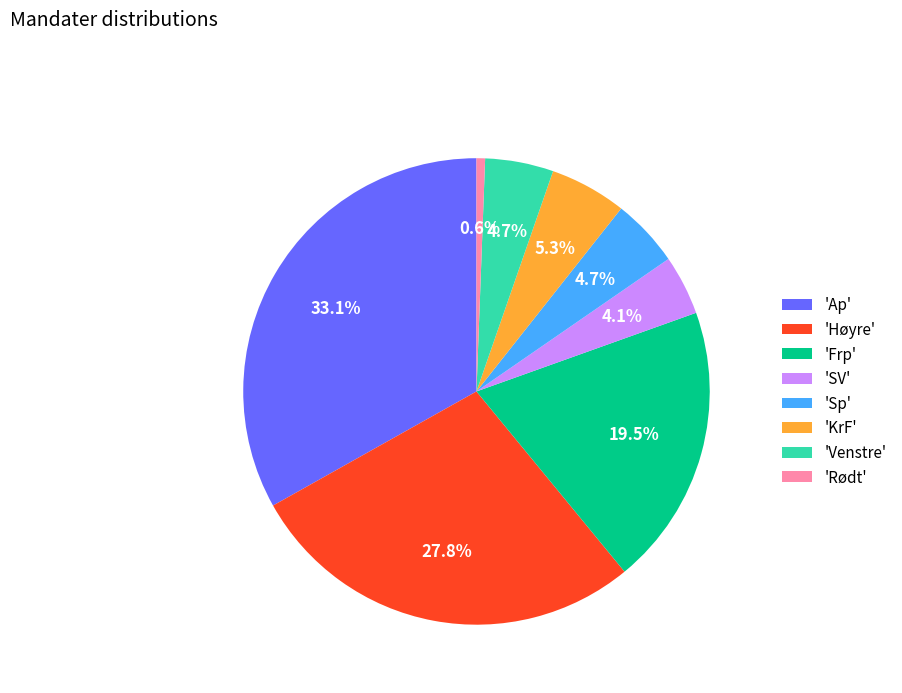

Does any single category account for the majority?

No